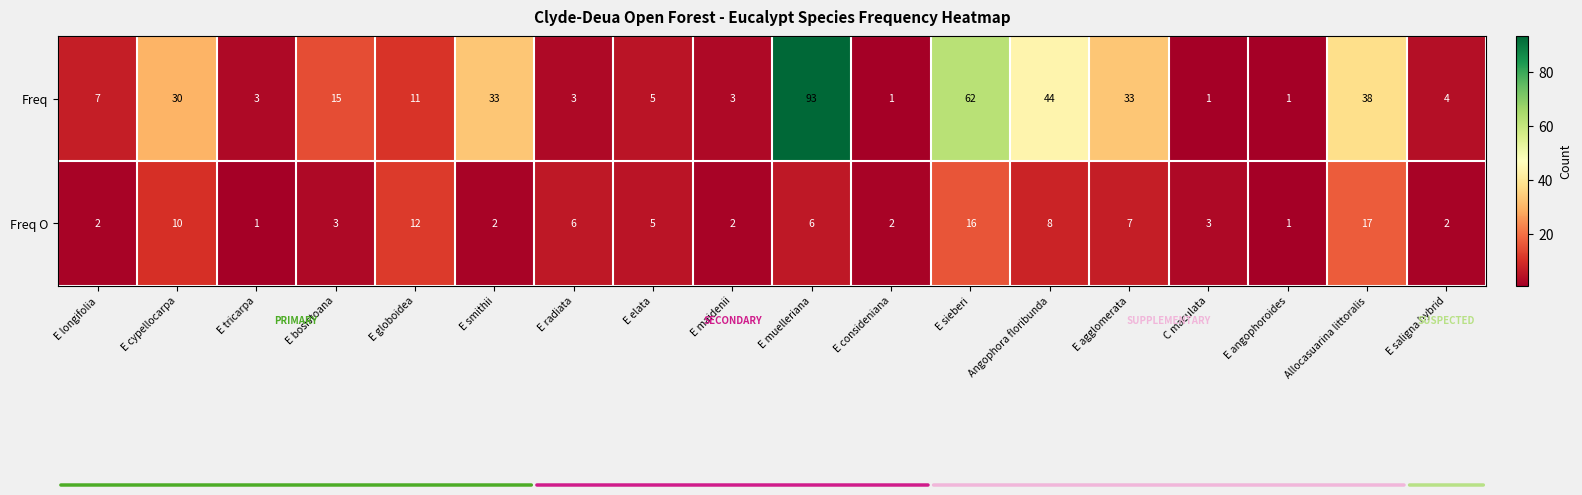

Which label corresponds to the largest value in the chart?

E muelleriana